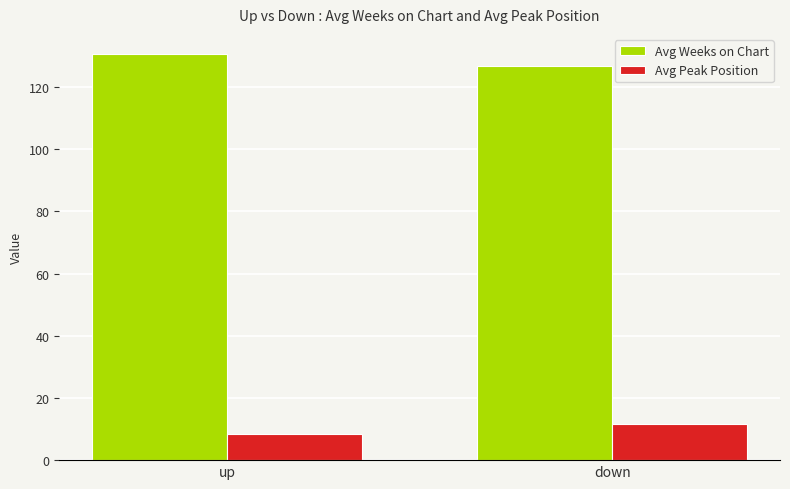

Where is Avg Weeks on Chart nearest to the value 128?

down